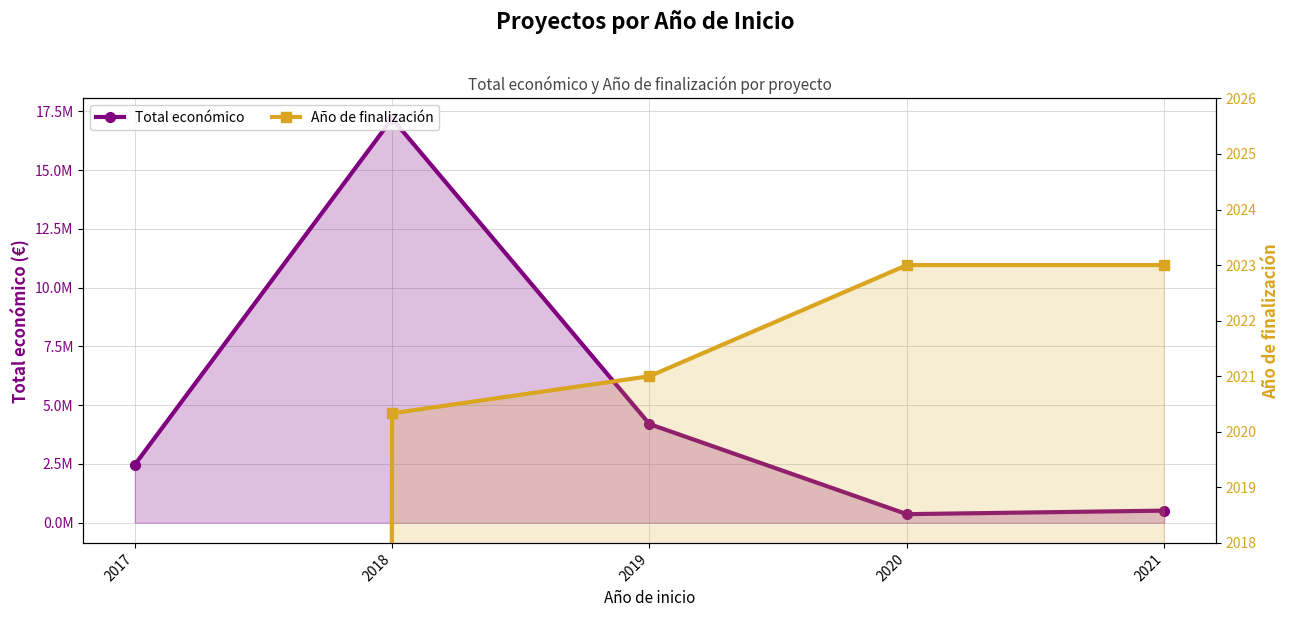

Rank the categories by Año de finalización value from lowest to highest.

2017, 2018, 2019, 2020, 2021